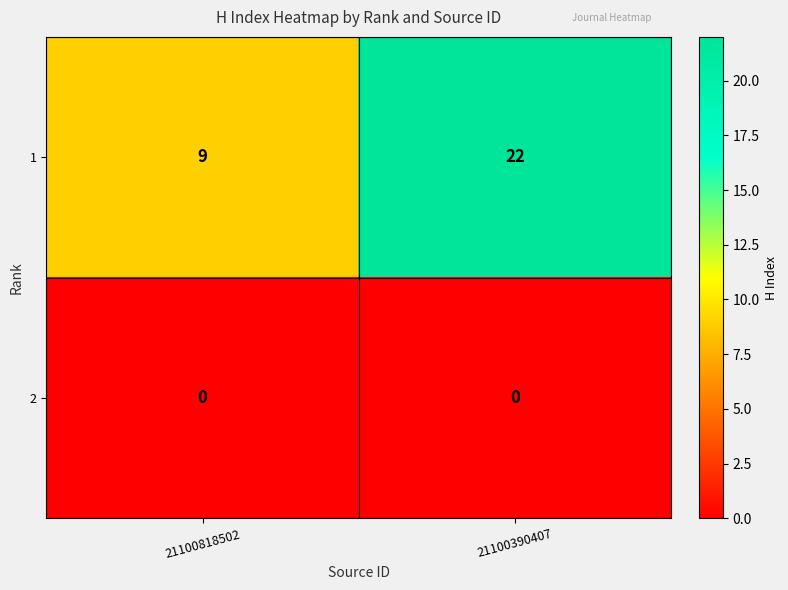

How many values in the 1 series are below 22?

1